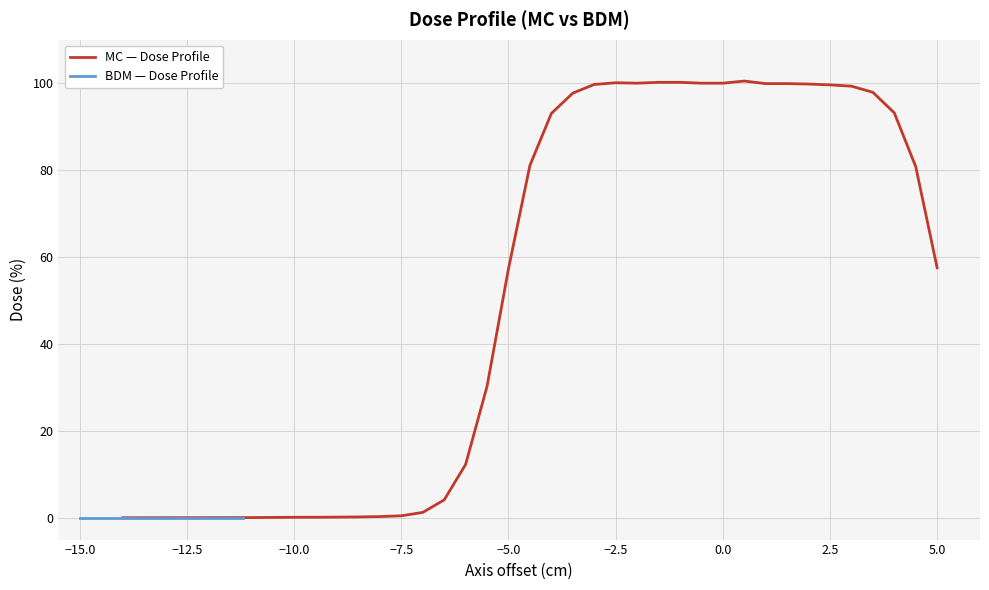

Which series has the largest range (max minus min)?

MC — Dose Profile